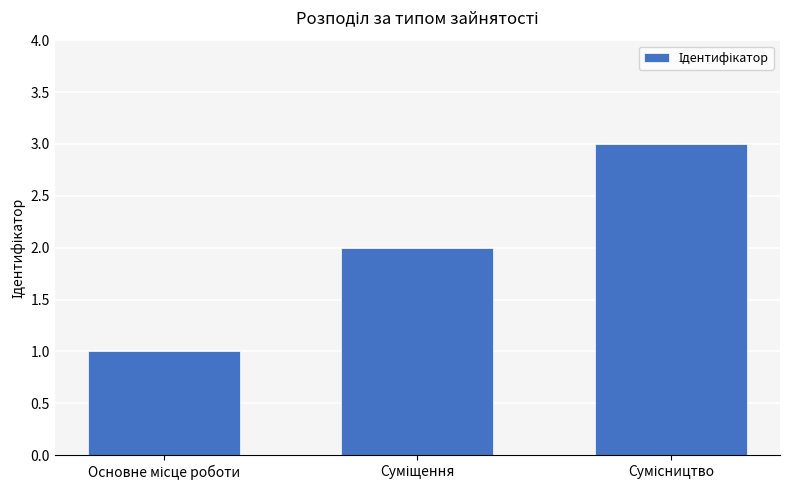

What is the greatest value displayed?

3